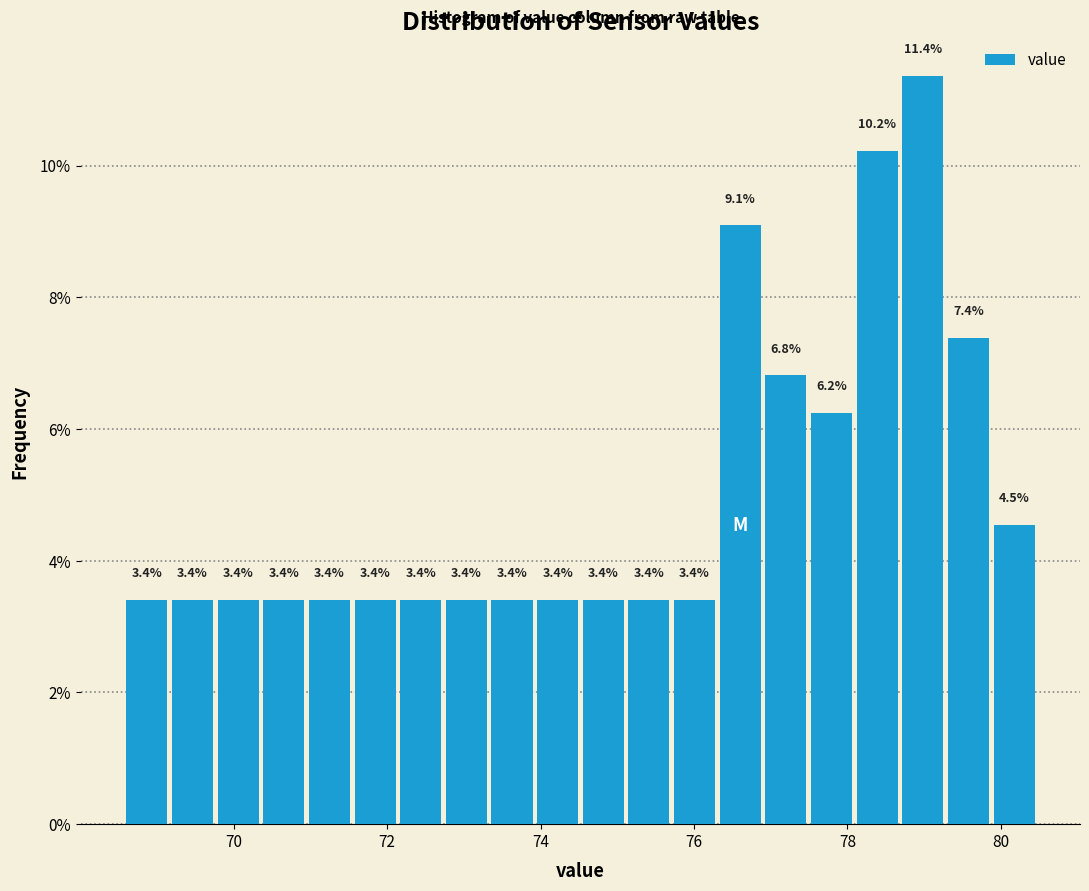

Around what value on the x-axis is the tallest bar? Give the approximate position of its centre, as read against the axis.

79.0